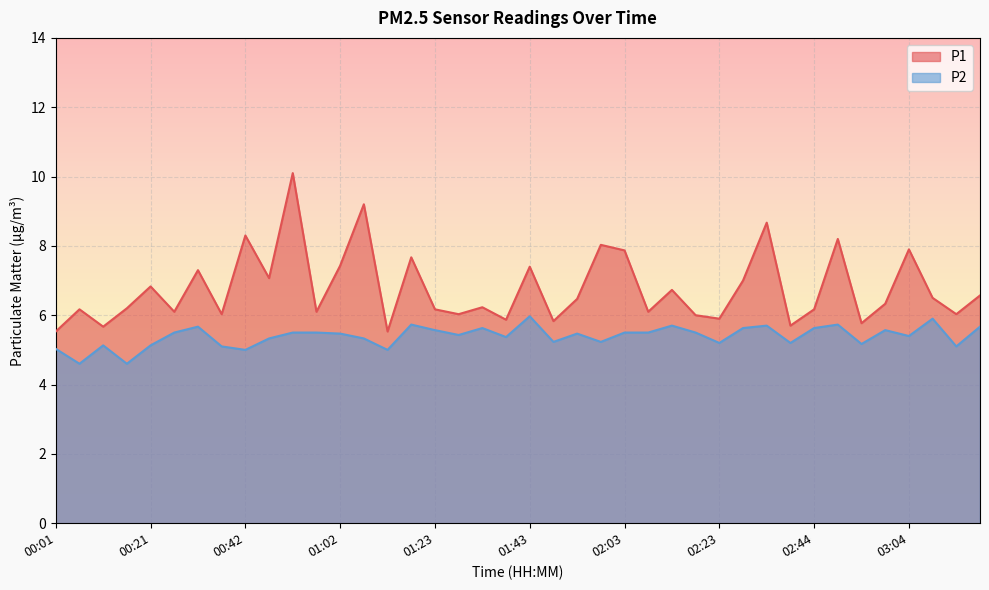

What is the label of the 29th point from the left?

02:23